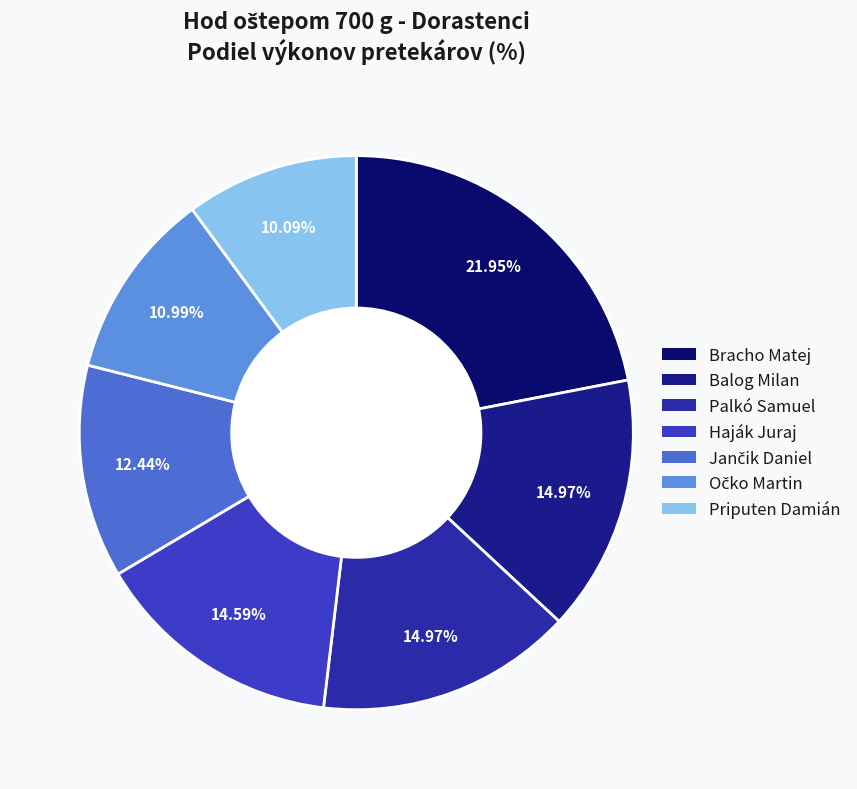

How many slices are in this pie chart?

7